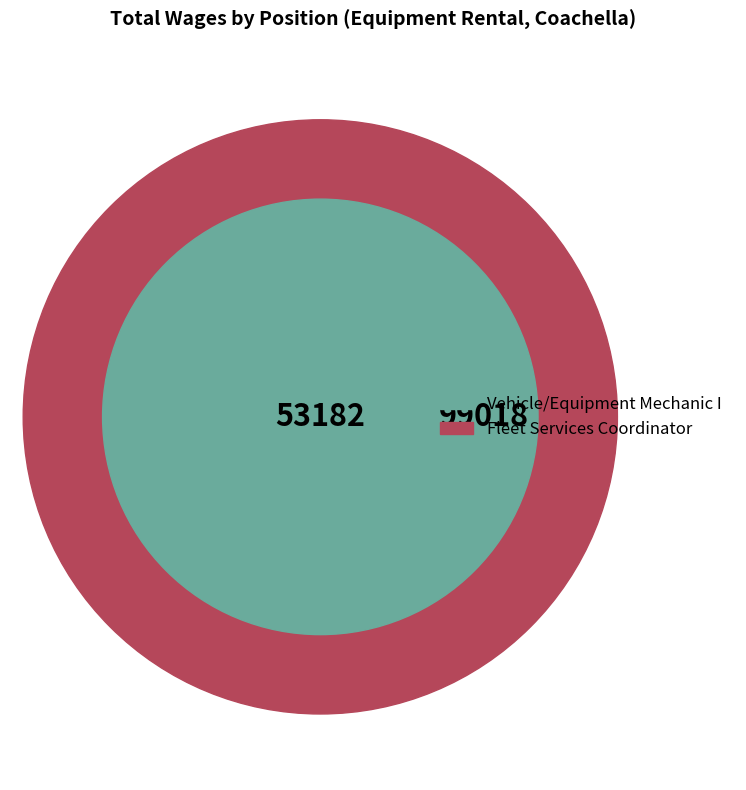

How many slices are in this pie chart?

2